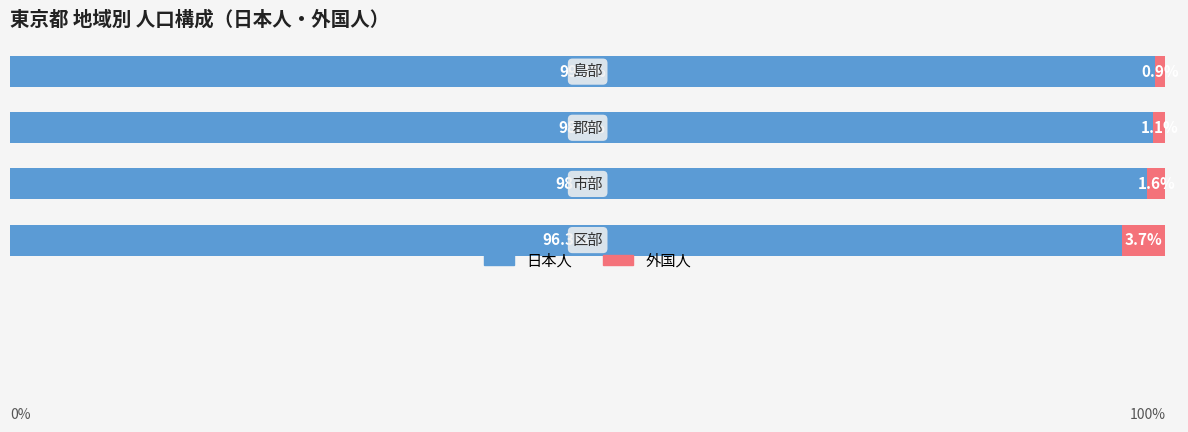

Rank the series by their maximum value, from highest to lowest.

日本人, 外国人